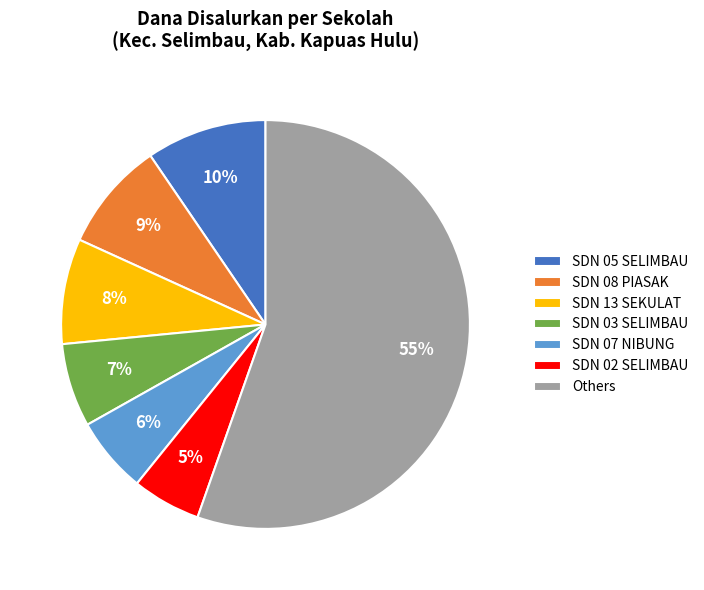

Does any single category account for the majority?

Yes